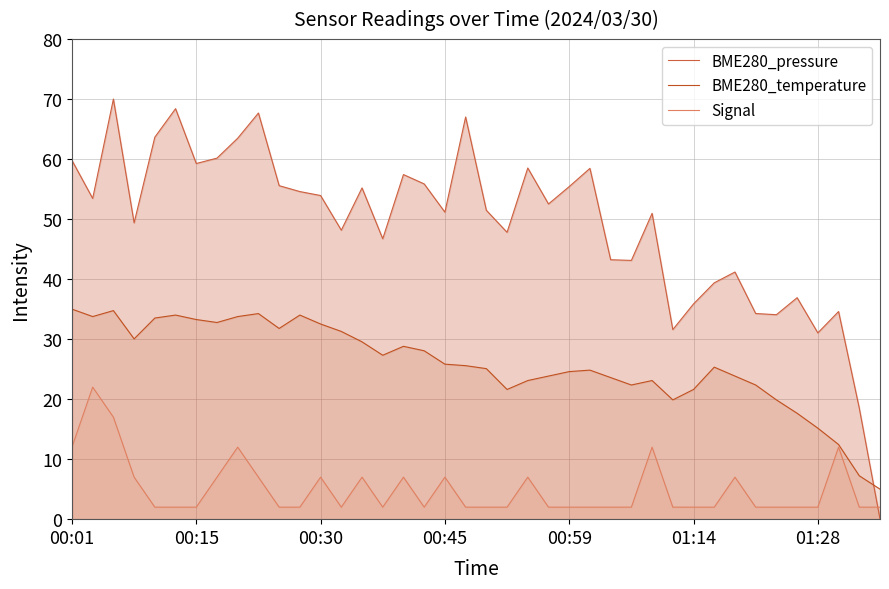

What is the average value of the Signal series?

5.0